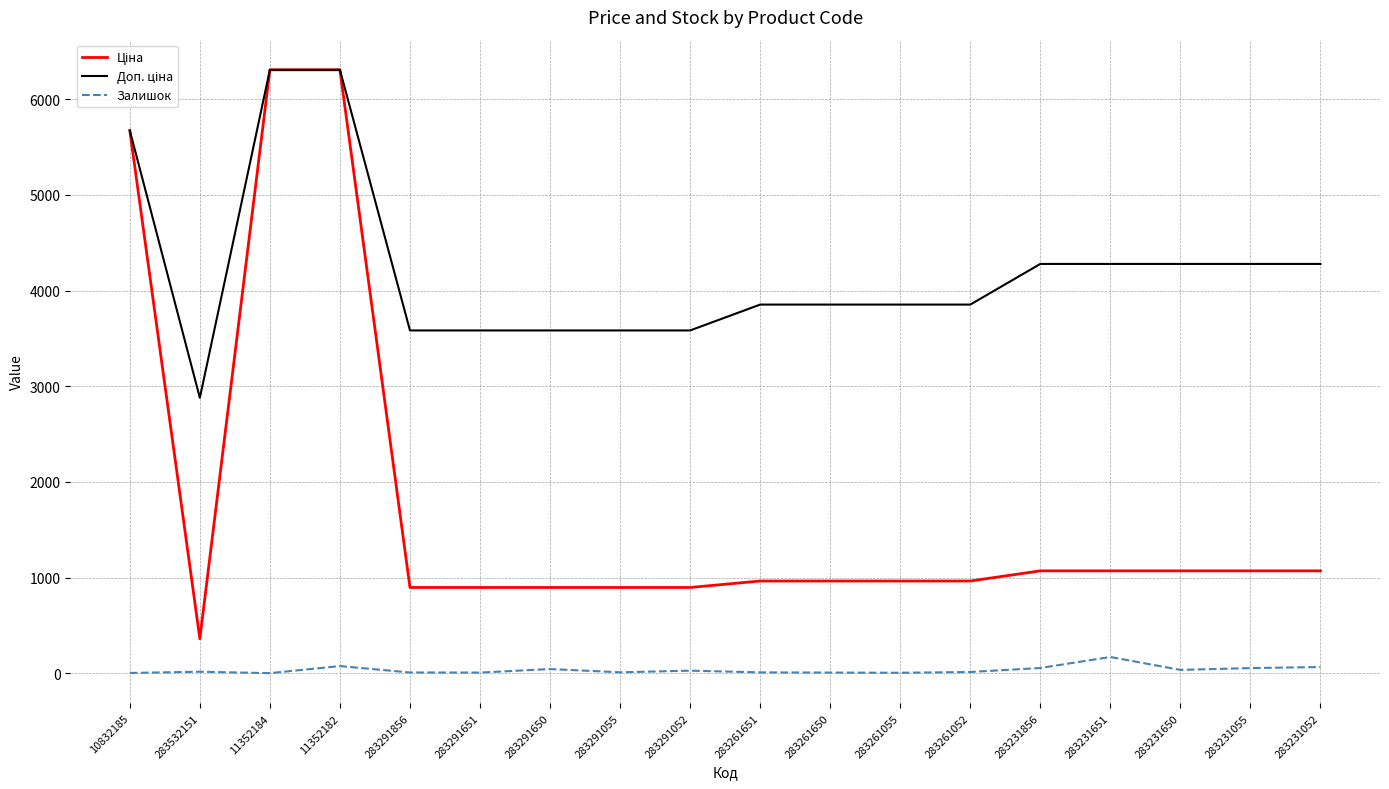

What is the maximum value shown in the chart?

6308.8